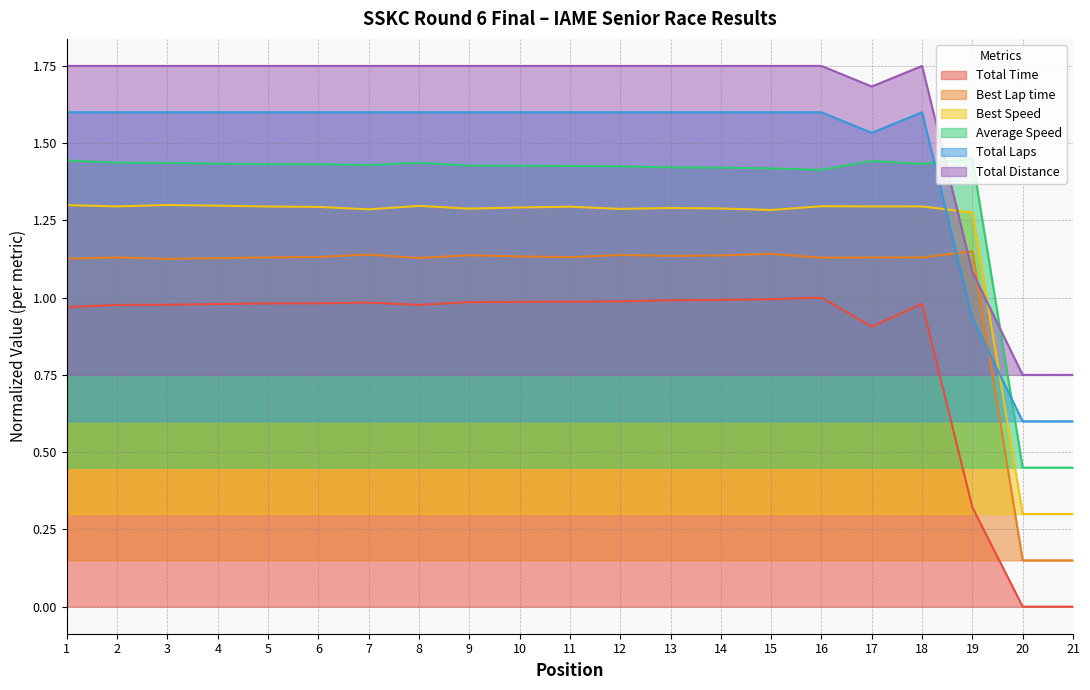

Rank the series by their maximum value, from highest to lowest.

Total Distance, Total Laps, Average Speed, Best Speed, Best Lap time, Total Time